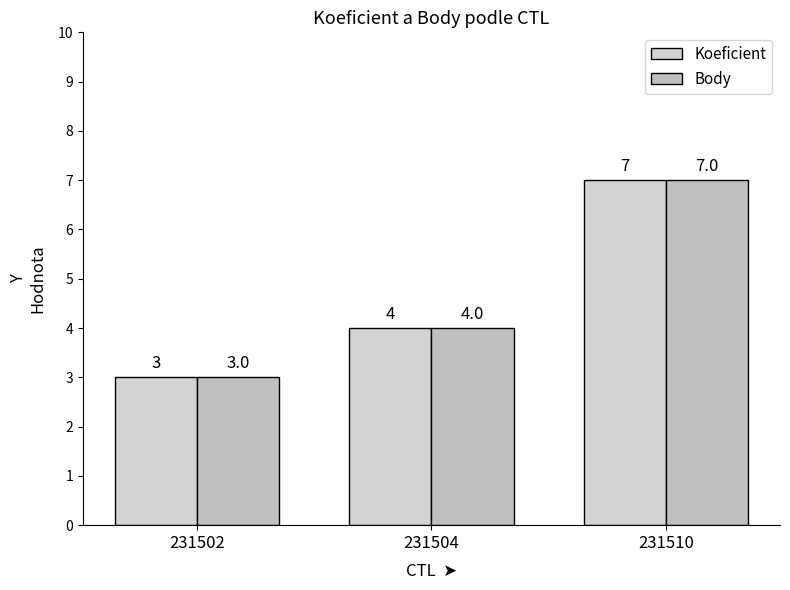

Is it true that Body equals 1 at 231502?

False